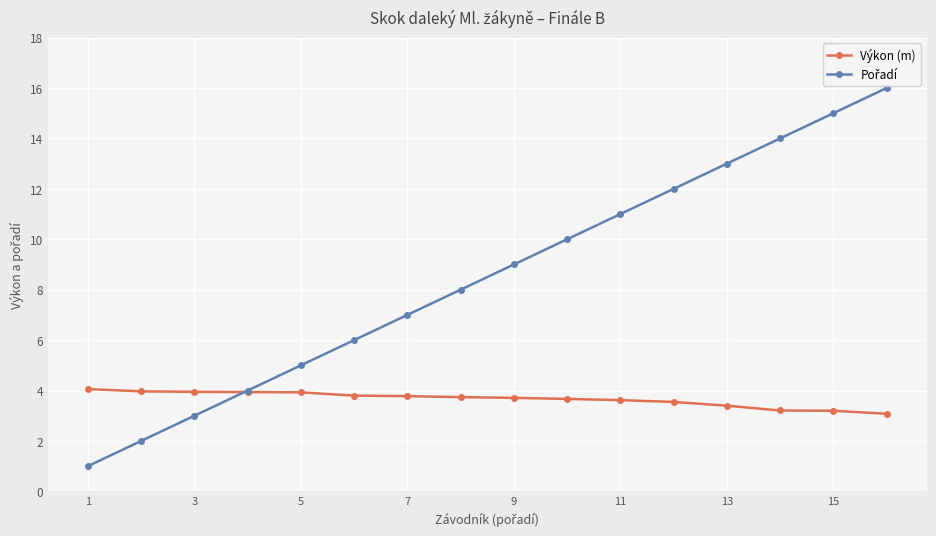

What is the smallest value displayed?

1.0